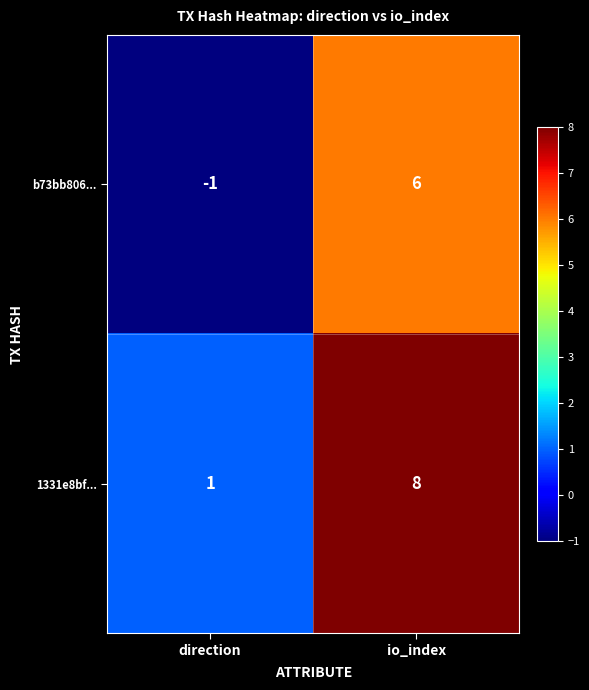

Where is b73bb806... nearest to the value 2?

direction